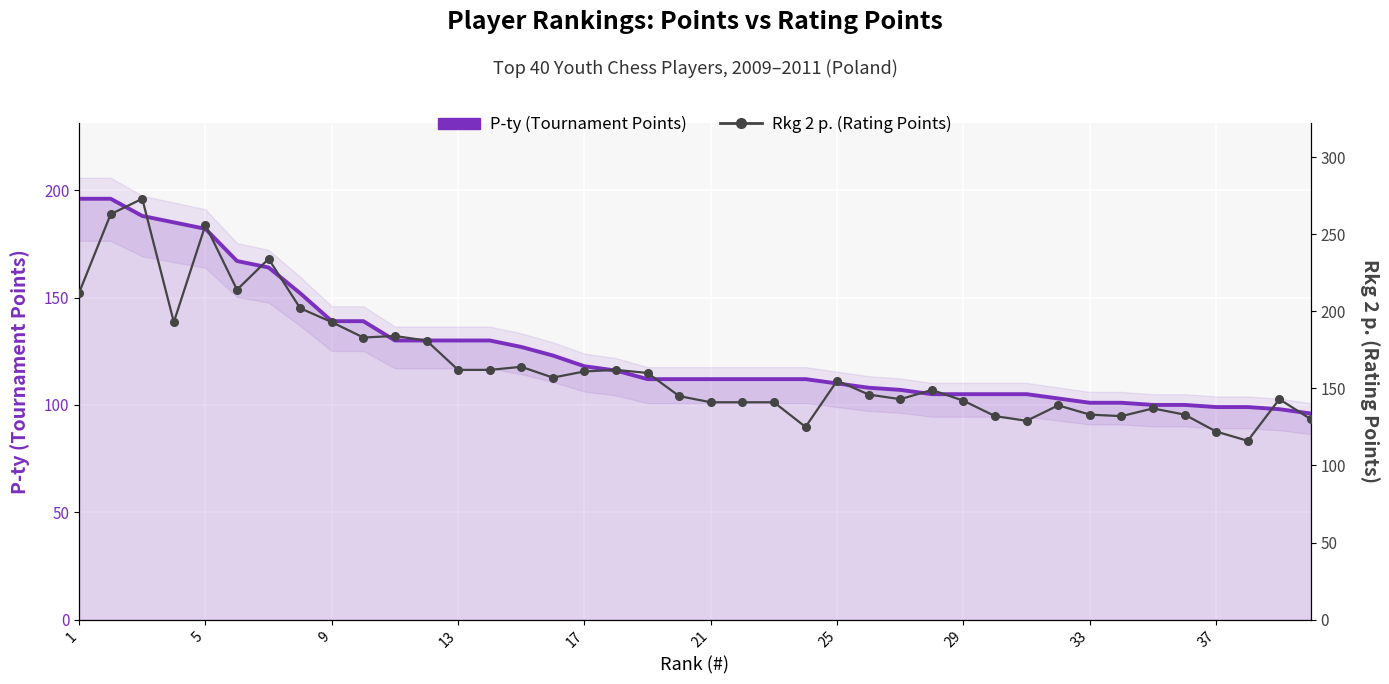

What is the average value of the Rkg 2 p. (Rating Points) series?

165